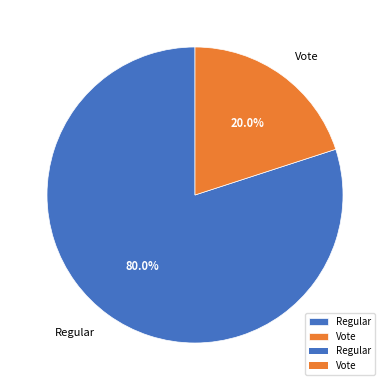

What is the total percentage of Vote and Regular?

100.0%